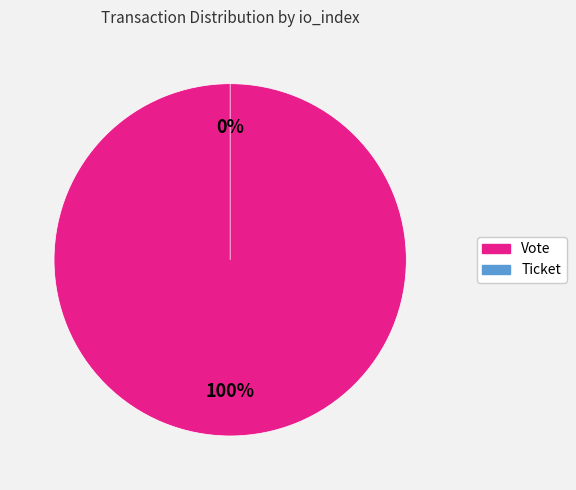

What percentage is NOT represented by Ticket?

100.0%